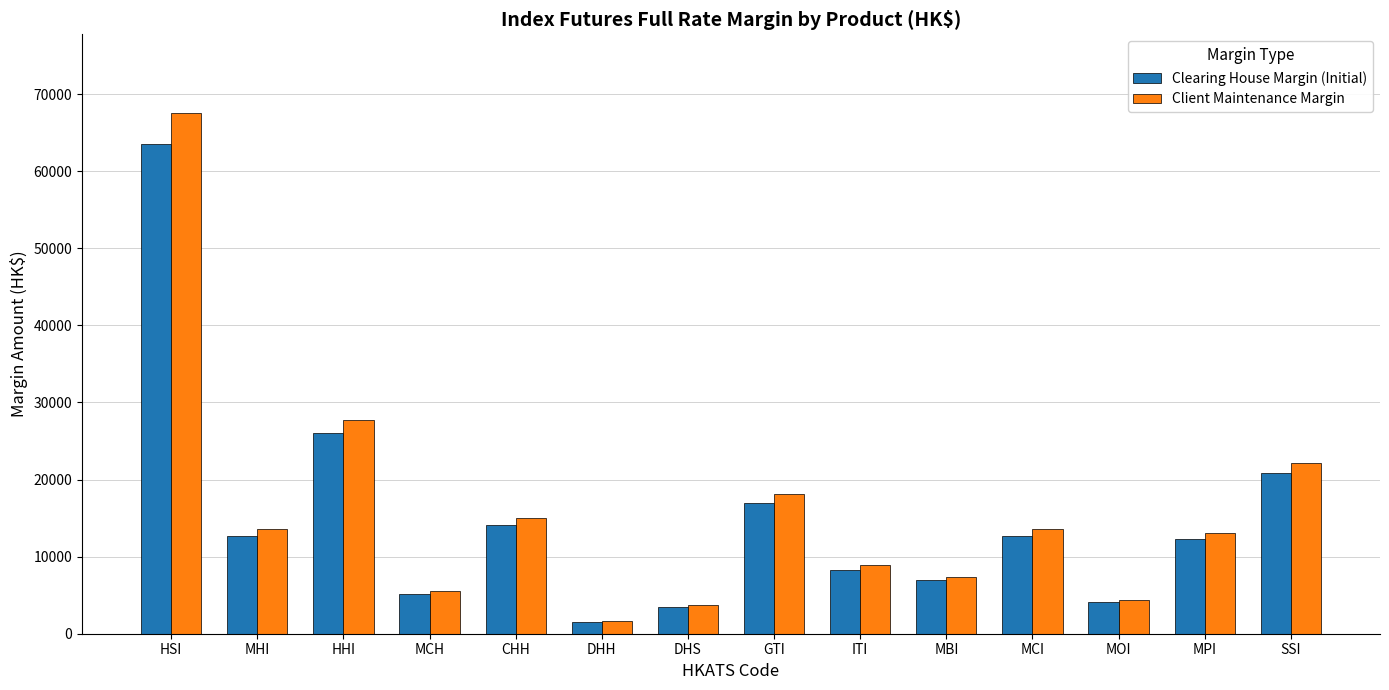

At MHI, list the series in order from smallest to largest.

Clearing House Margin (Initial), Client Maintenance Margin